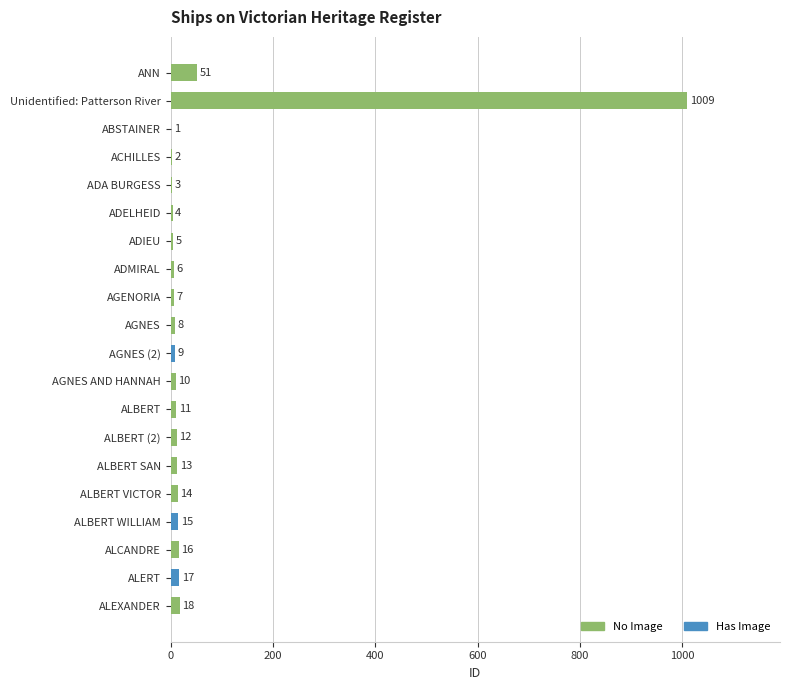

The chart shows a value of 1009 at Unidentified: Patterson River. True or false?

True